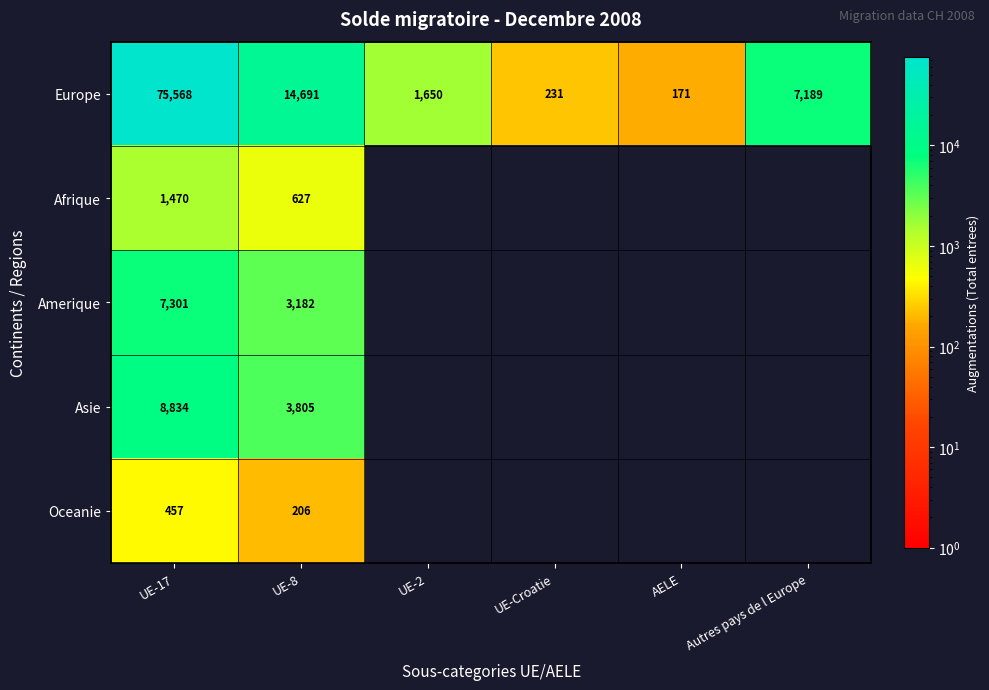

Is it true that Oceanie equals 766.1 at UE-17?

False